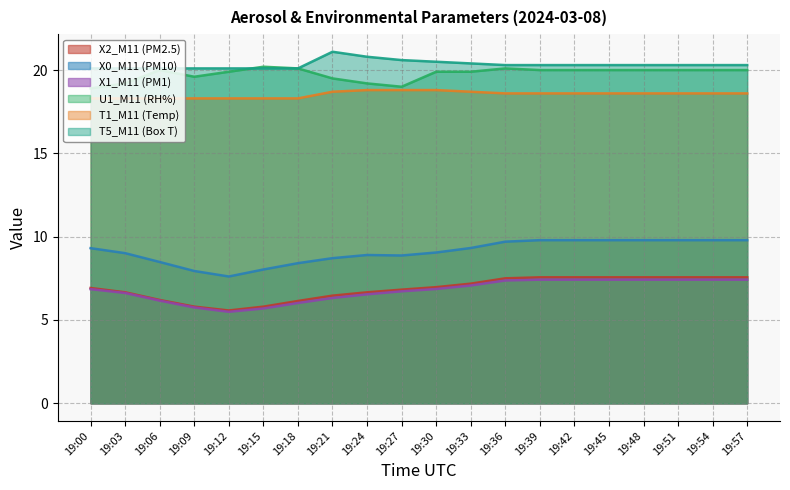

What value does the X0_M11 (PM10) series have at 19:21?

8.7